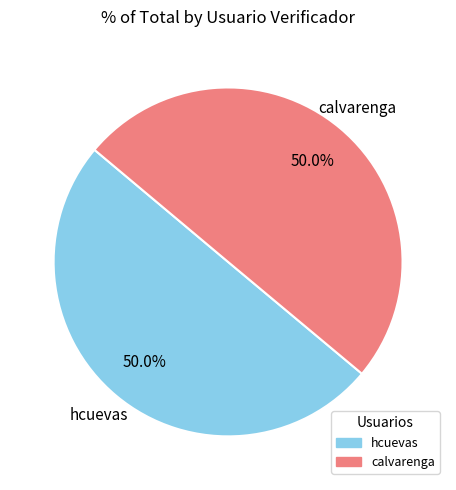

What portion of the pie excludes calvarenga?

50.0%